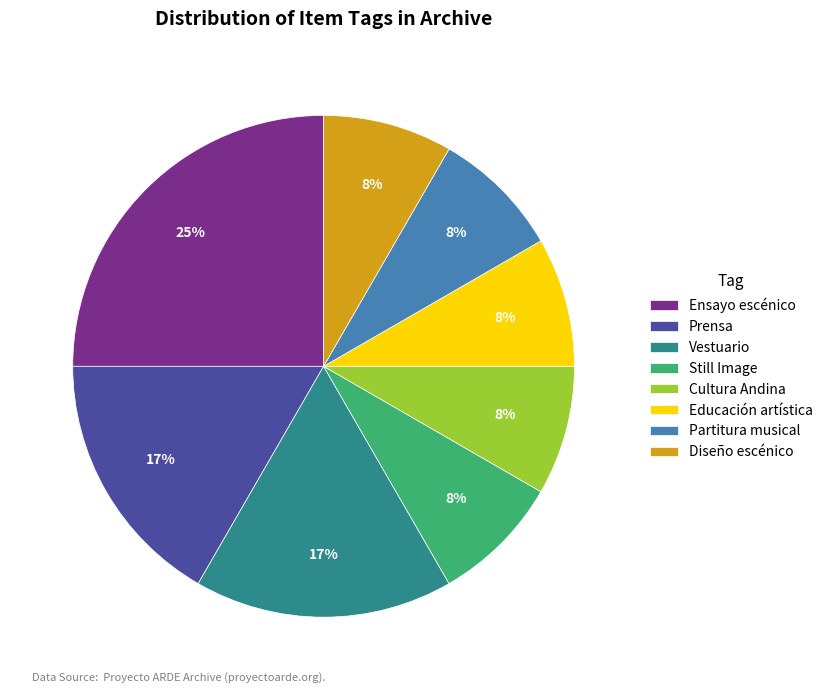

What percentage is the Cultura Andina slice, to the nearest percent?

8%